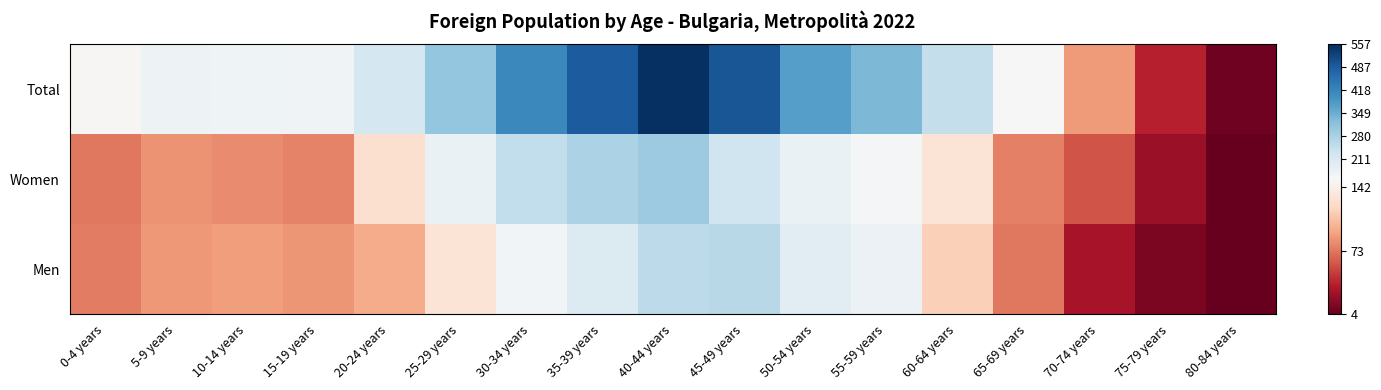

At which category does the chart reach its minimum across all series?

80-84 years